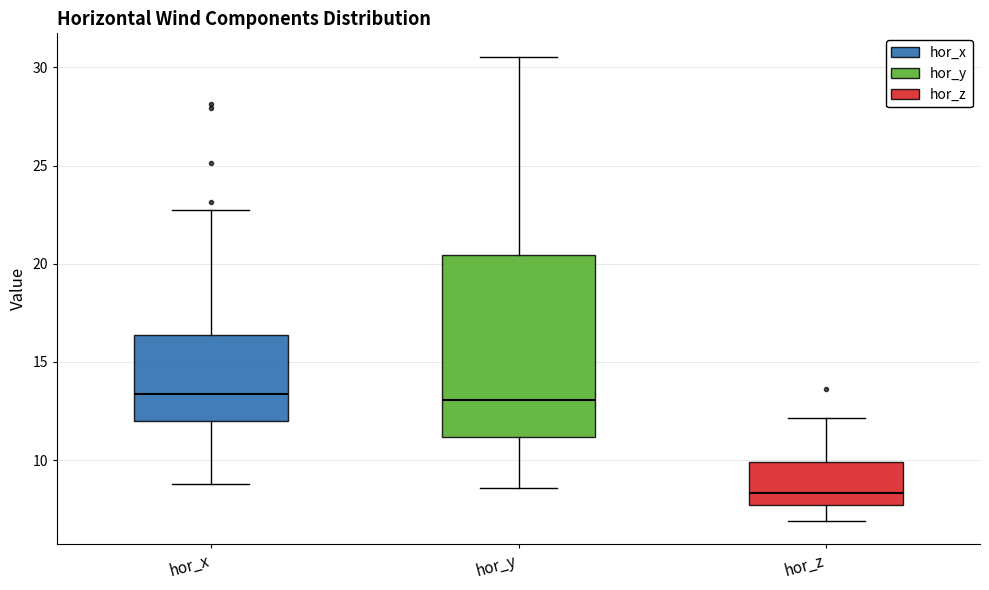

Reading left to right, transcribe this box plot: for each box, give where its median line is, the range the box spans, and where its two whiskers end, as read against the y-axis. The values are not printed on the chart, so give them approximately, as read against the axis.

hor_x: median 13.5, box 12.0 to 16.5, whiskers 9.0 to 23.0
hor_y: median 13.0, box 11.0 to 20.5, whiskers 8.5 to 30.5
hor_z: median 8.5, box 7.5 to 10.0, whiskers 7.0 to 12.0